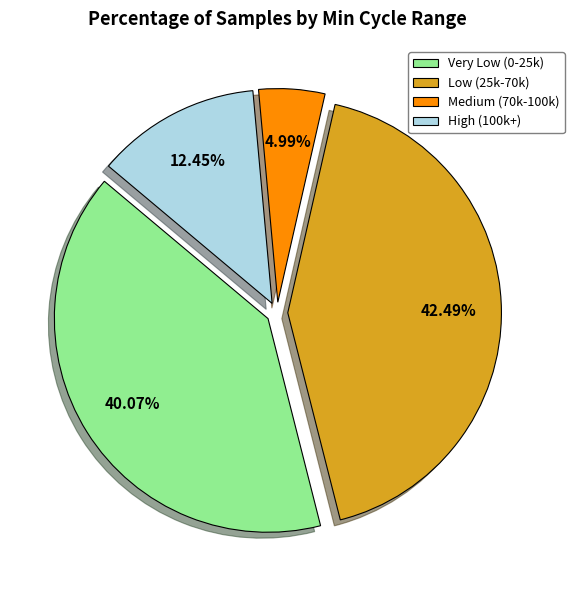

Do Medium (70k-100k) and Low (25k-70k) together represent more than half of the pie?

No